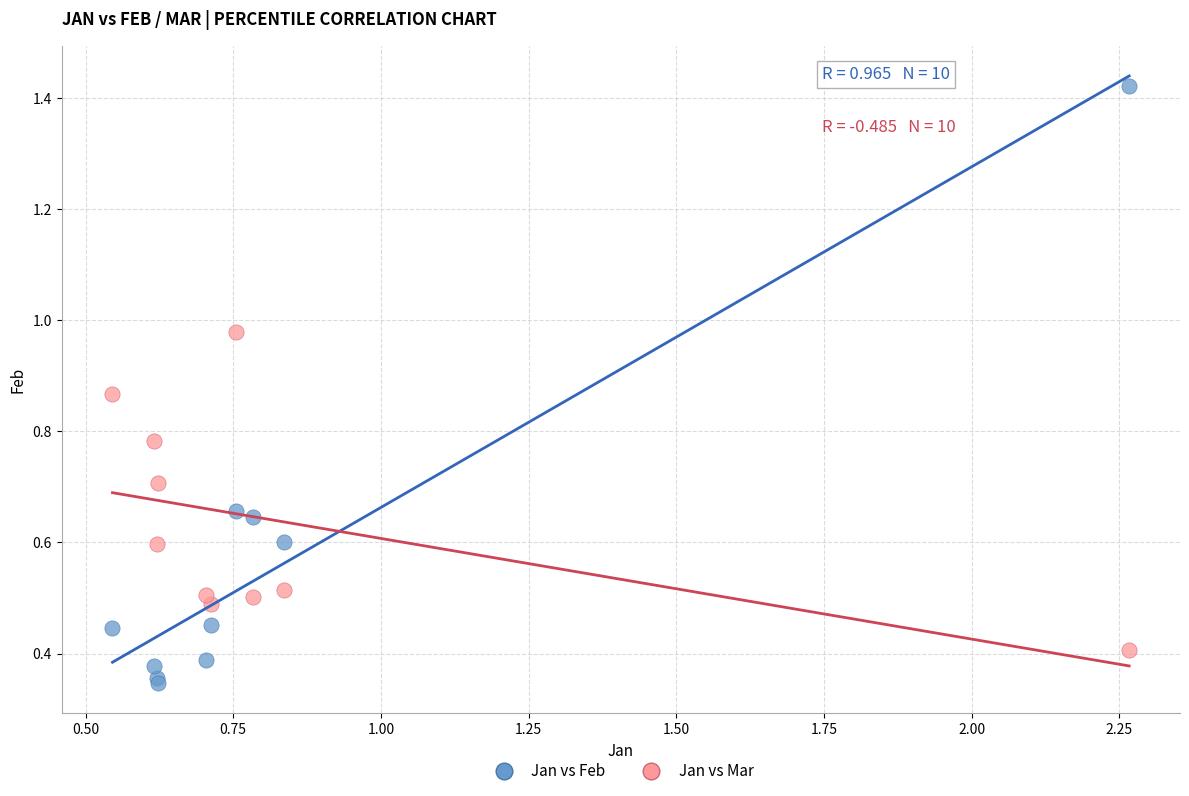

What is the X range (max minus min) for the scatter plot?

1.7